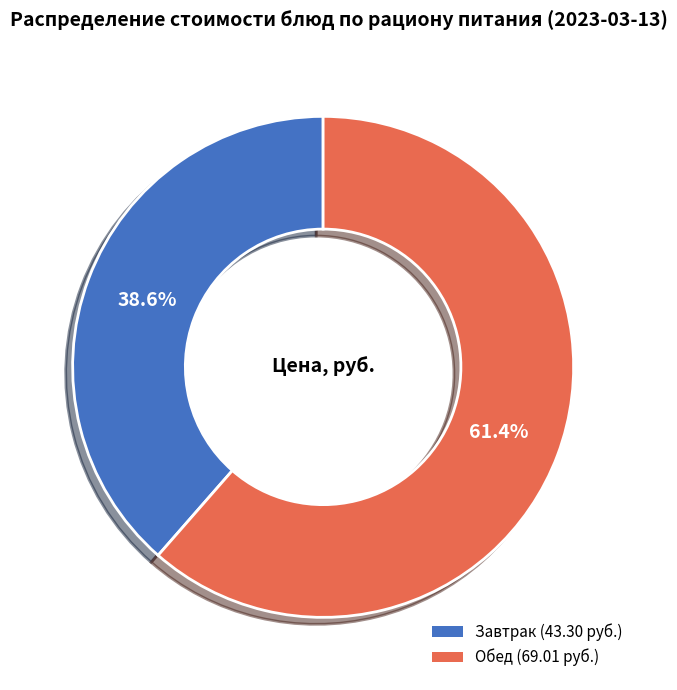

Is there any slice that represents more than half of the pie?

Yes